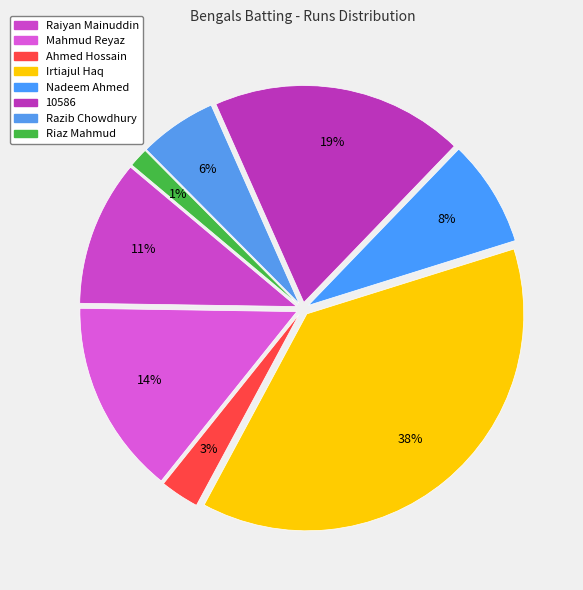

Is there a majority slice in this chart?

No